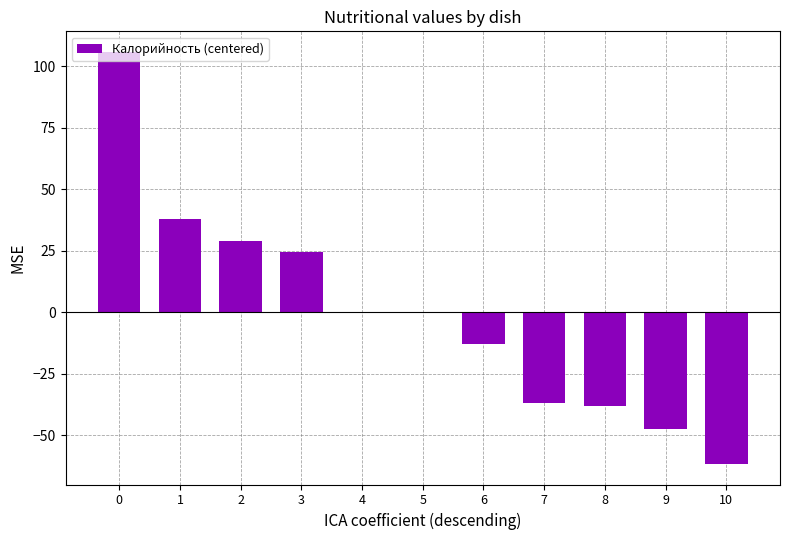

How many categories are shown in the chart?

11